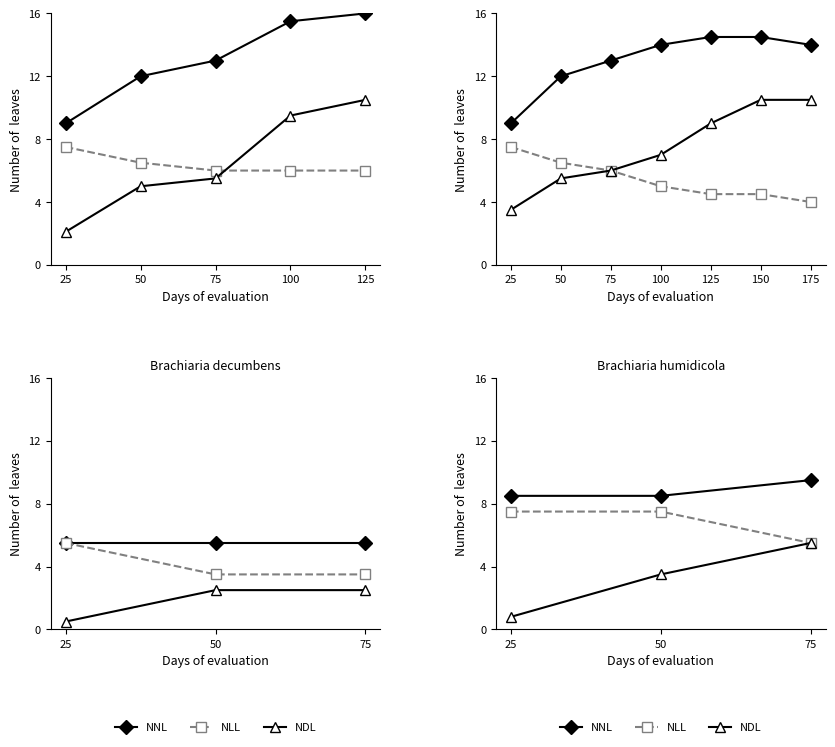

Is the value of NNL at 25 greater than the value of NDL at 75?

Yes